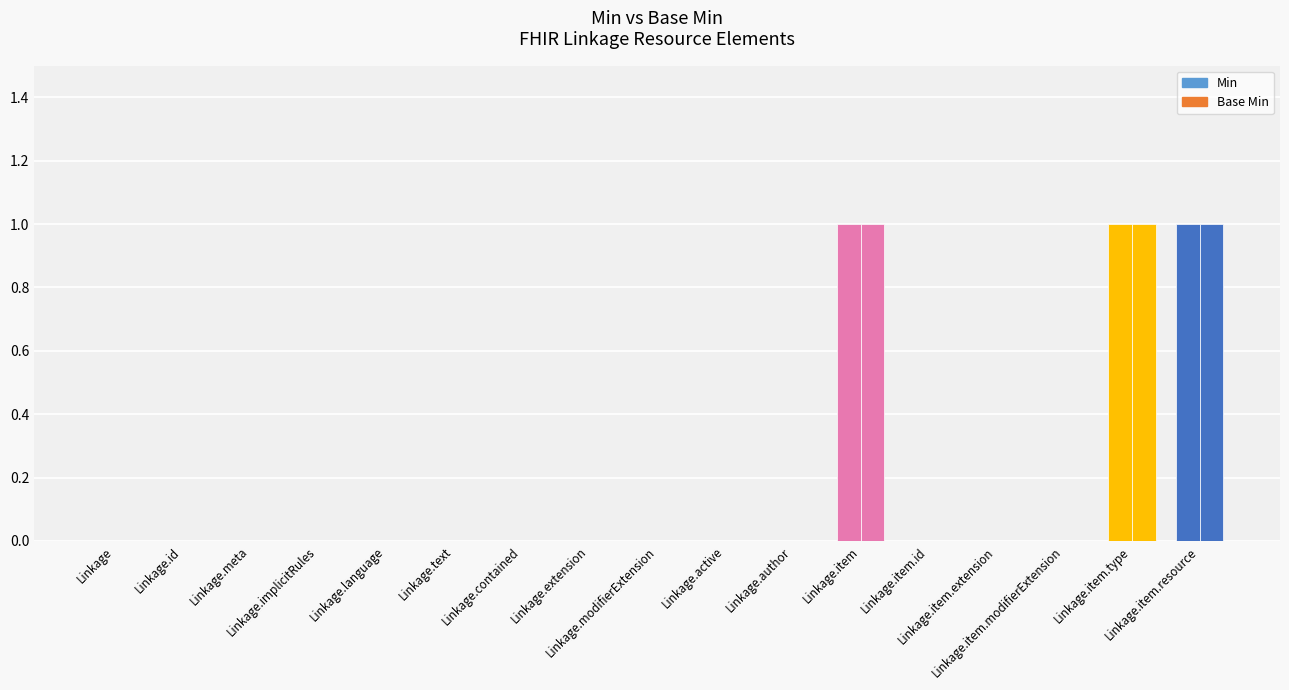

Are the bars horizontal?

No